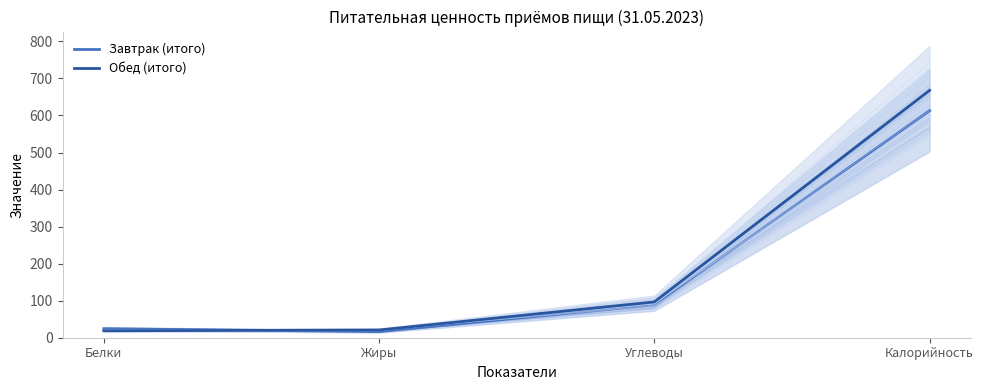

At Углеводы, list the series in order from smallest to largest.

Завтрак (итого), Обед (итого)